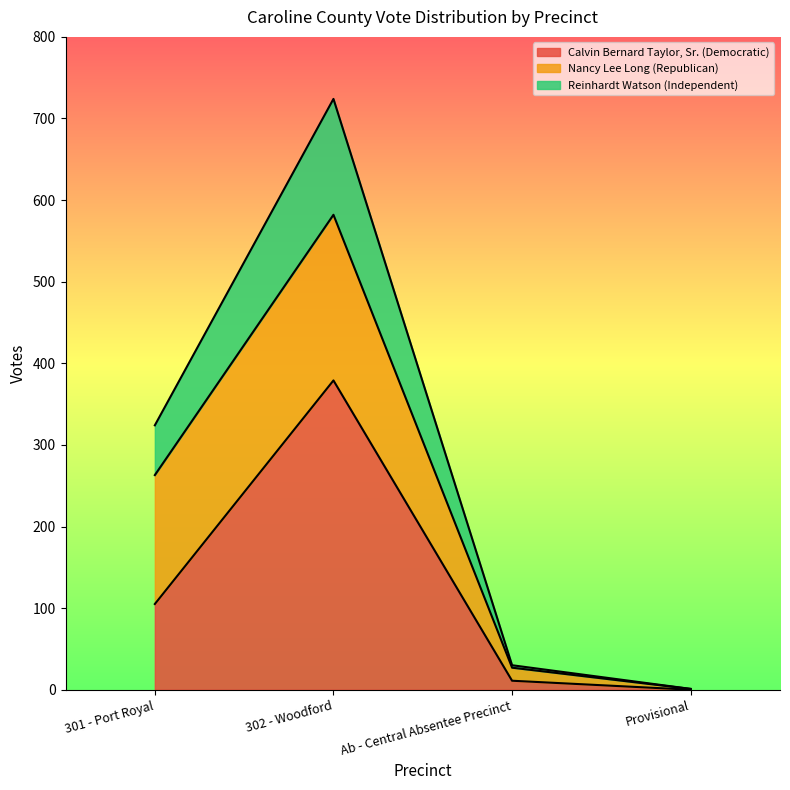

What is the average value of the Calvin Bernard Taylor, Sr. (Democratic) series?

124